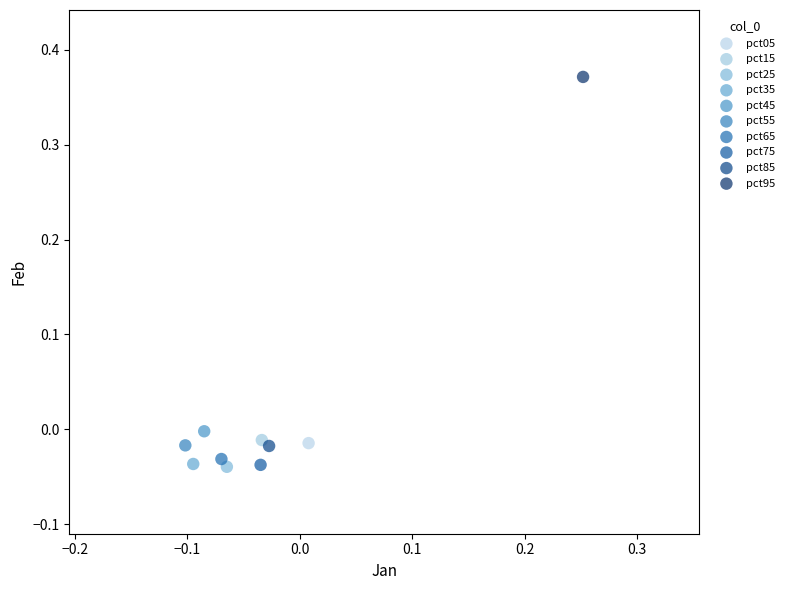

What are all the series names shown in the legend?

pct05, pct15, pct25, pct35, pct45, pct55, pct65, pct75, pct85, pct95